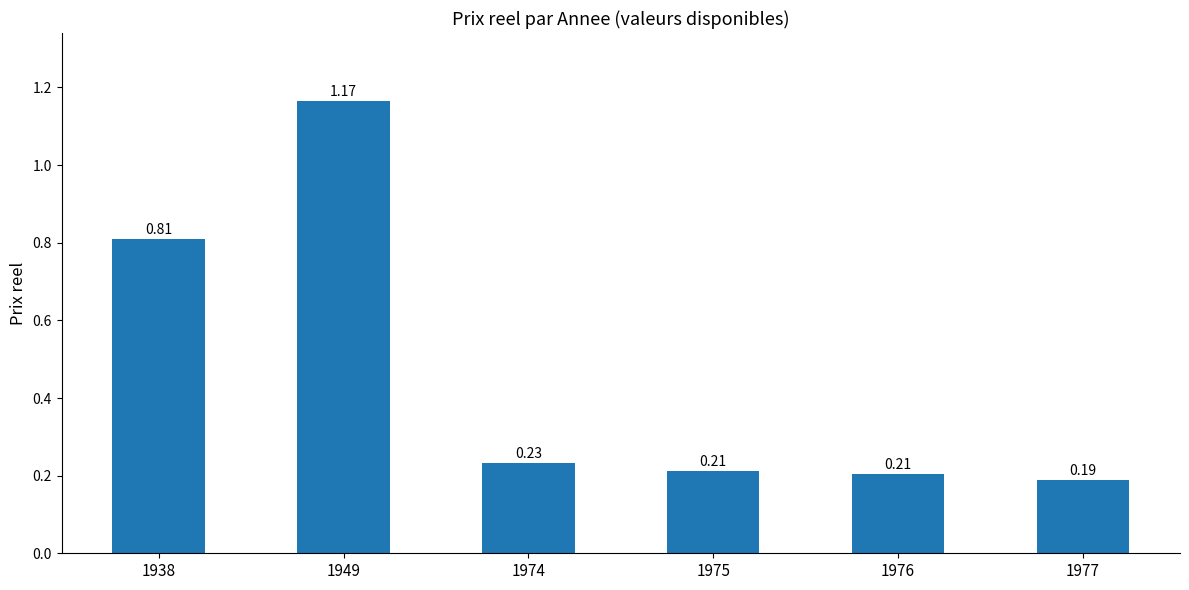

What is the difference between the maximum and minimum values?

1.0